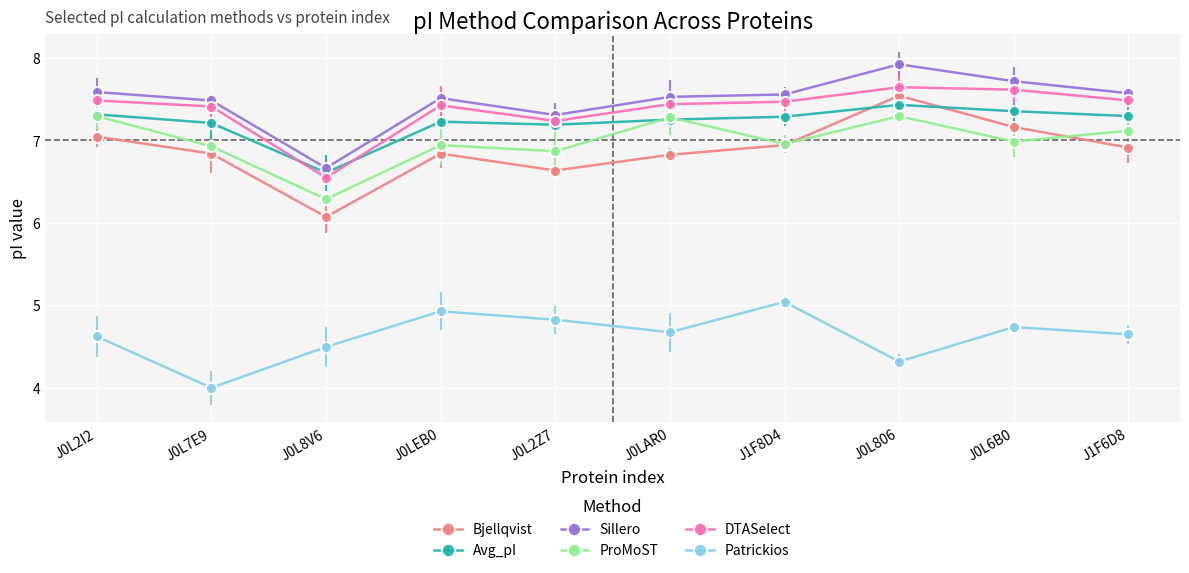

Which category has the lowest value in the Sillero series?

J0L8V6